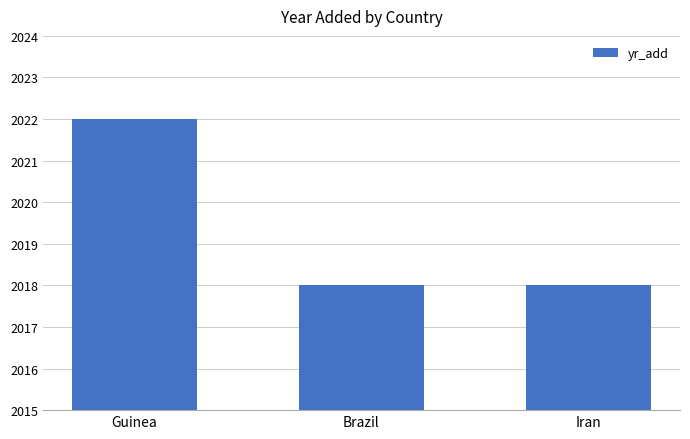

Which label corresponds to the largest value in the chart?

Guinea